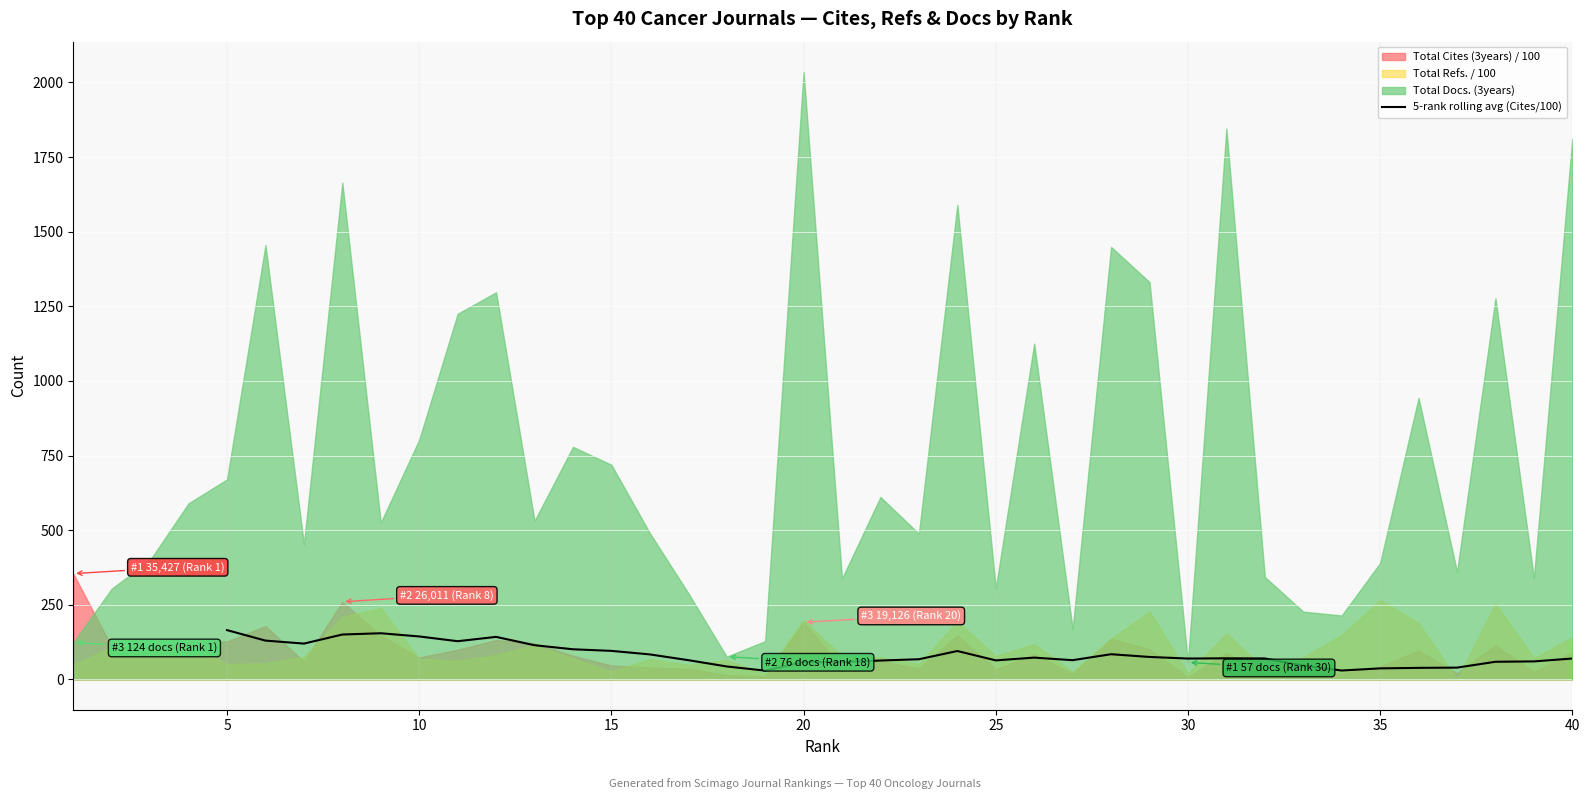

How many points are higher than both their immediate neighbors (excluding endpoints)?

7